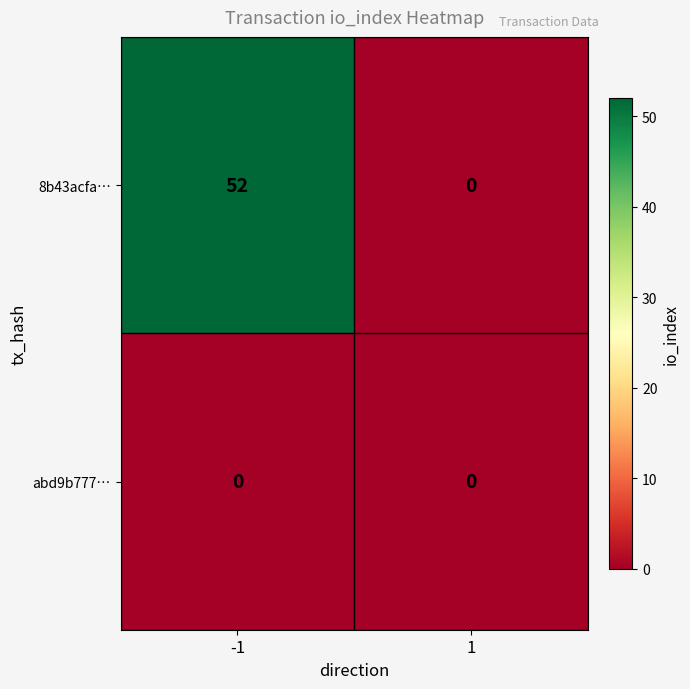

What is the average value of the 8b43acfa… series?

26